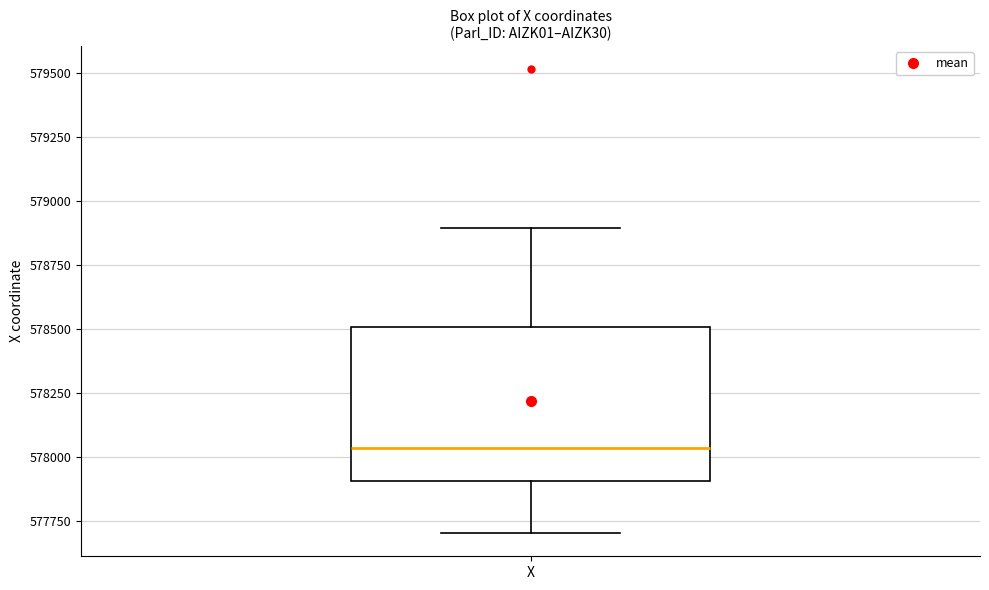

Transcribe this box plot: give where the median line is, the range the box spans, and where the two whiskers end, as read against the y-axis. The values are not printed on the chart, so give them approximately, as read against the axis.

median 578050, box 577900 to 578500, whiskers 577700 to 578900